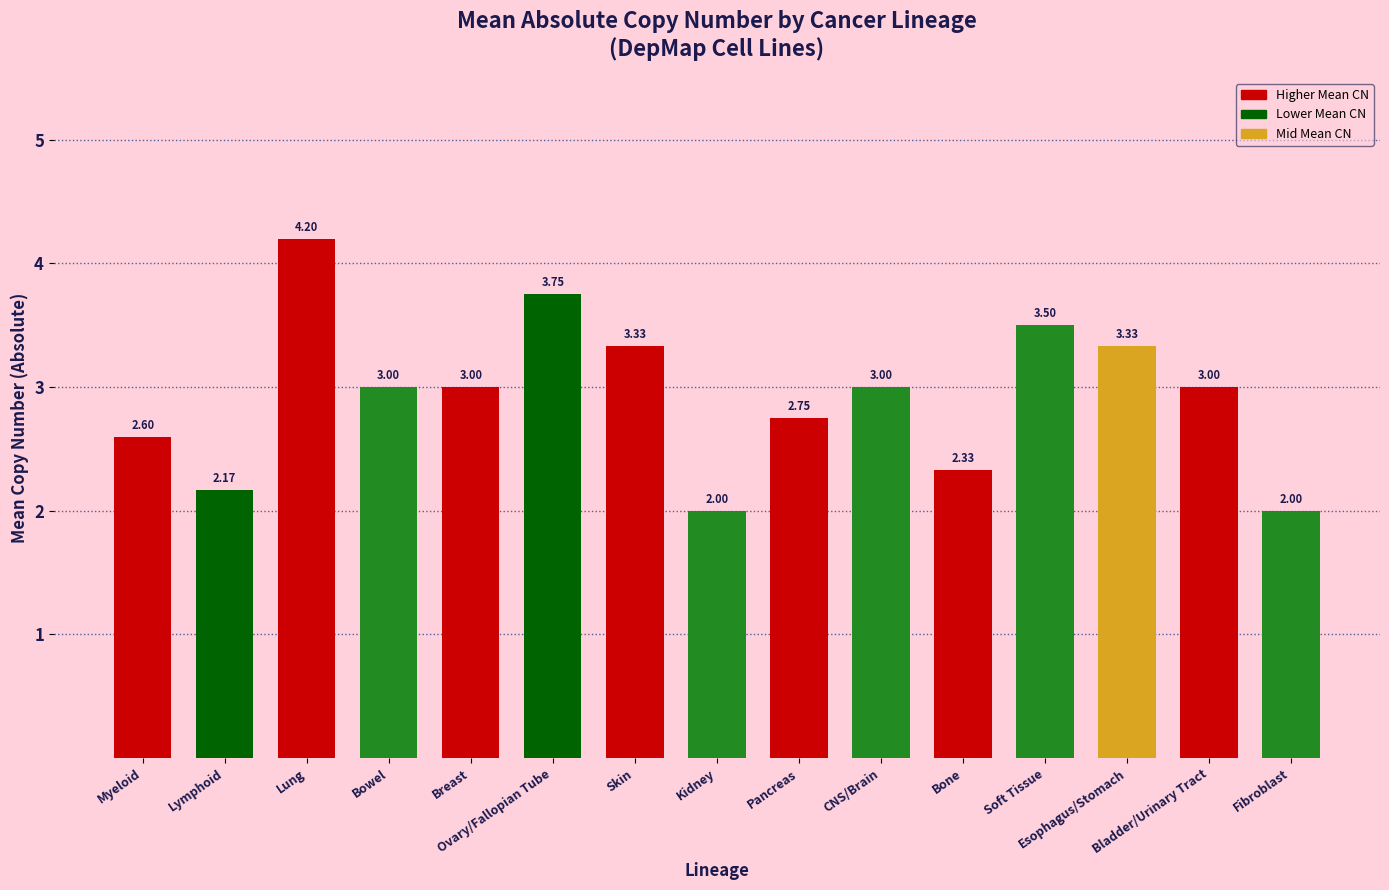

How many categories are shown in the chart?

15